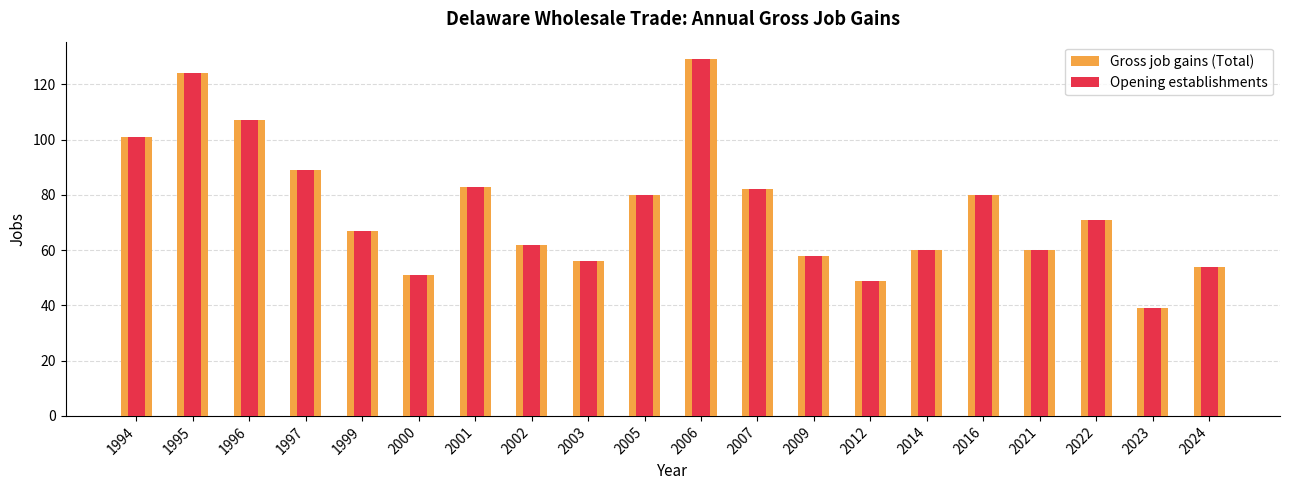

What is the highest value of the Gross job gains (Total) series?

129